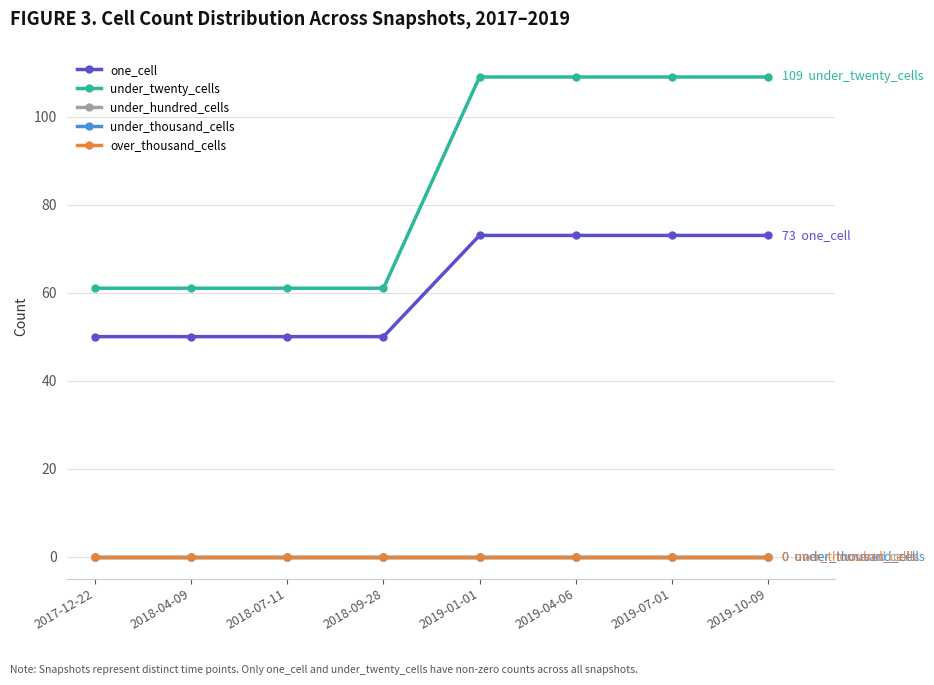

List the labels in order of under_thousand_cells value, largest first.

2017-12-22, 2018-04-09, 2018-07-11, 2018-09-28, 2019-01-01, 2019-04-06, 2019-07-01, 2019-10-09